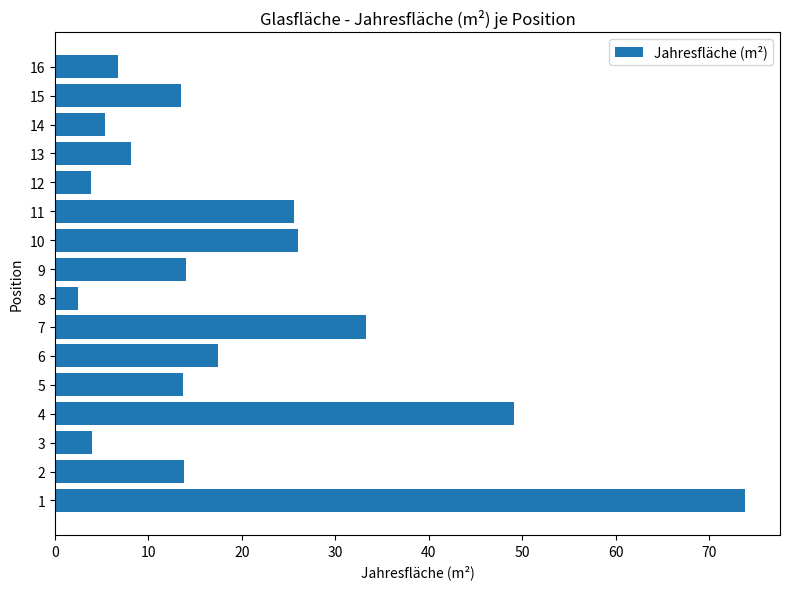

What is the ratio of the value at 14 to the value at 8?

2.2